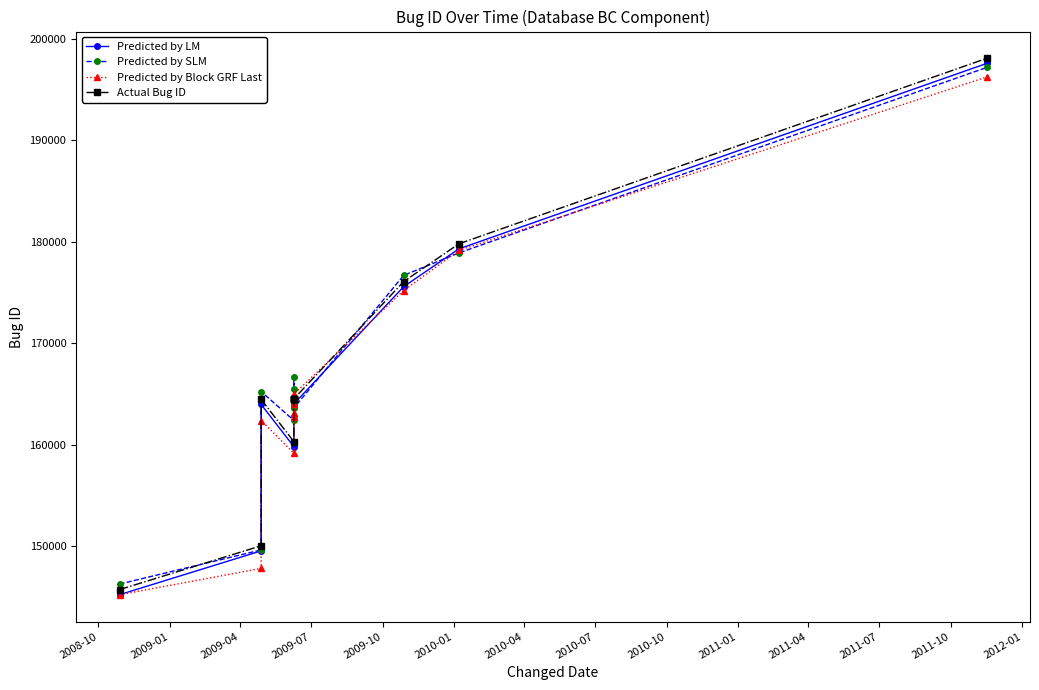

At how many categories does at least one series exceed 167007?

3